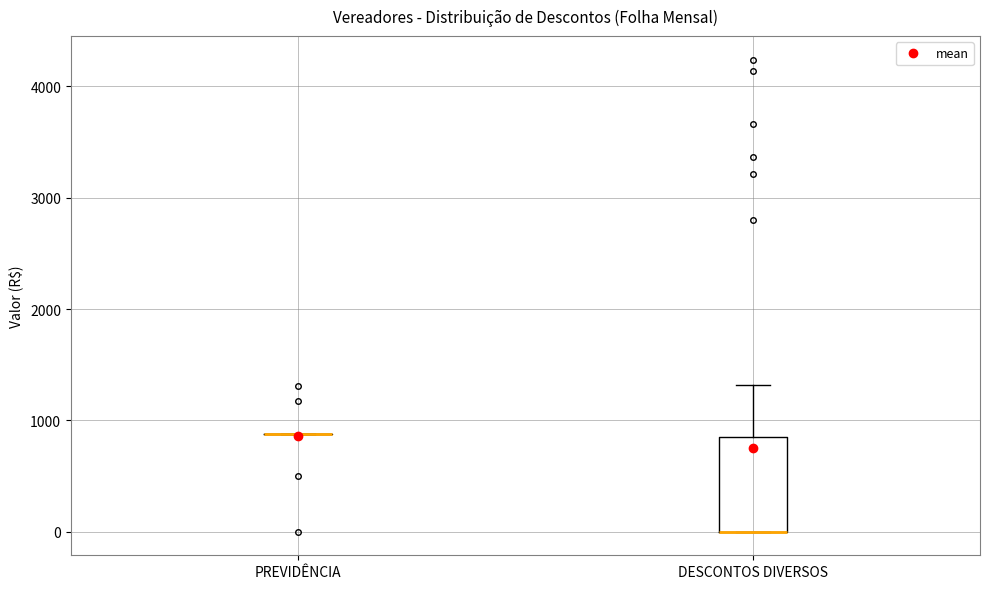

Reading left to right, transcribe this box plot: for each box, give where its median line is, the range the box spans, and where its two whiskers end, as read against the y-axis. The values are not printed on the chart, so give them approximately, as read against the axis.

PREVIDÊNCIA: box collapsed to a line at 900, whiskers 900 to 900
DESCONTOS DIVERSOS: median 0 (drawn on the box's lower edge), box 0 to 900, whiskers 0 to 1300